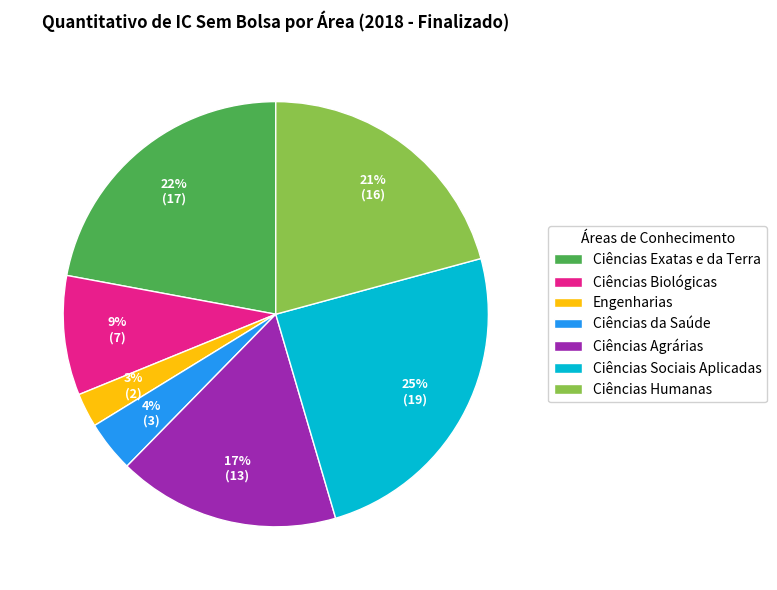

Which has a higher value, Engenharias or Ciências Humanas?

Ciências Humanas